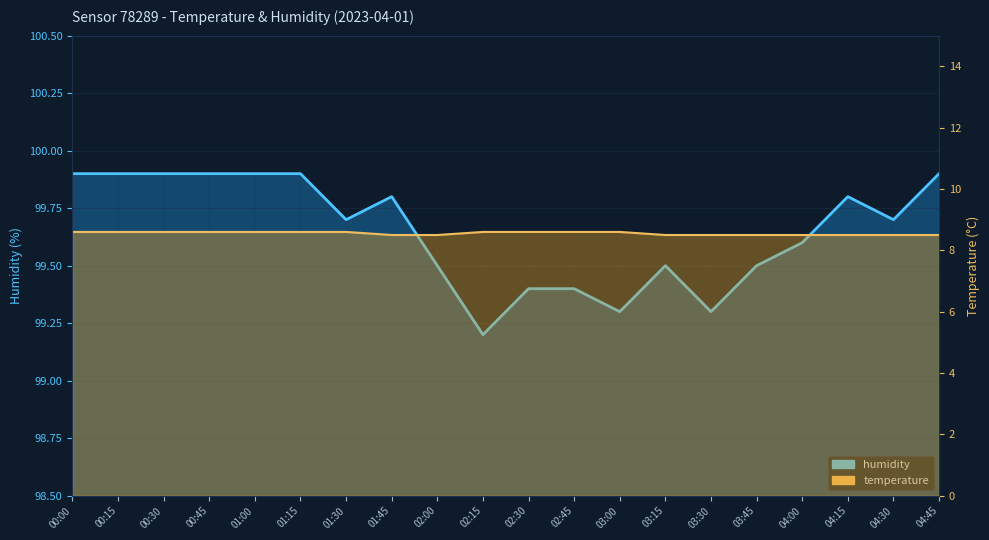

Which series has the widest spread of values?

humidity